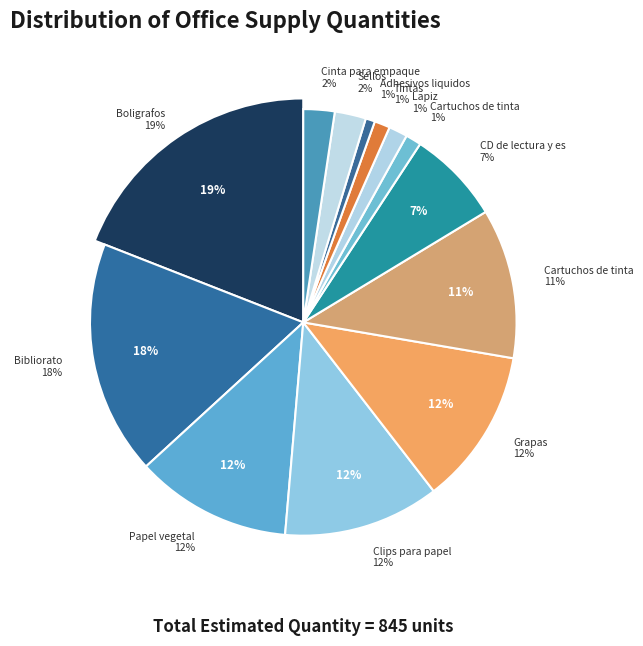

Count the number of slices in the pie.

13